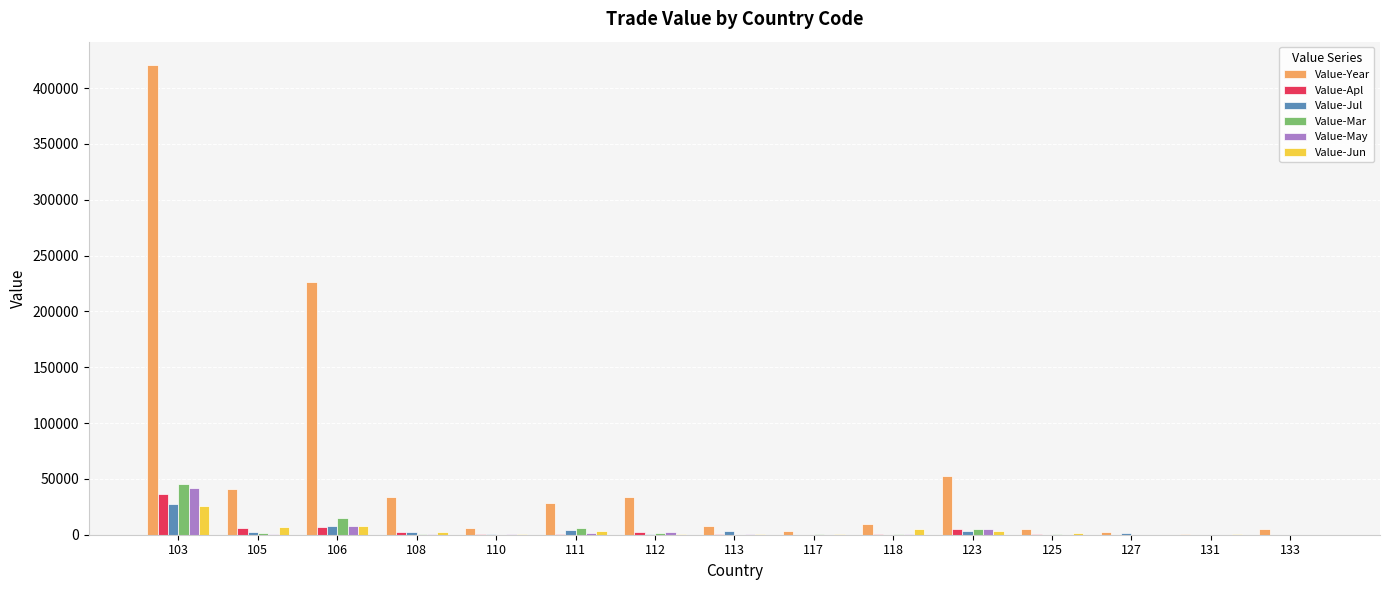

What is the sum of all Value-Year values?

875244